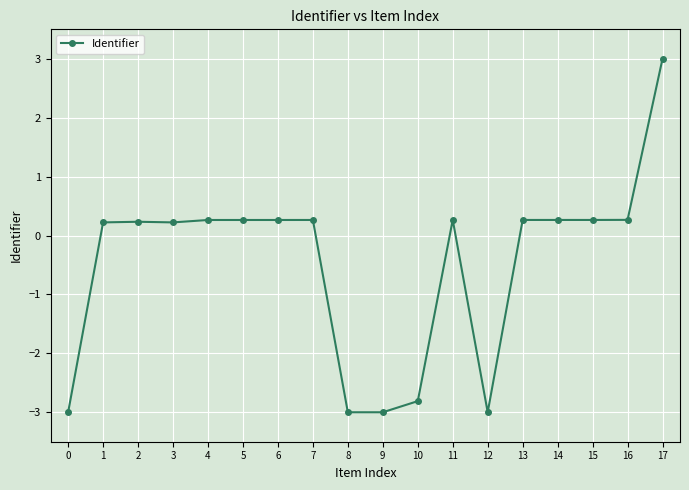

What is the value of the 7th point from the left?

0.3